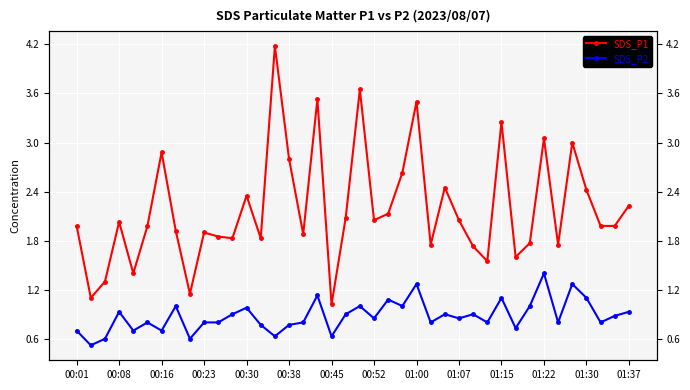

True or false: SDS_P2 and SDS_P1 cross at least once.

False